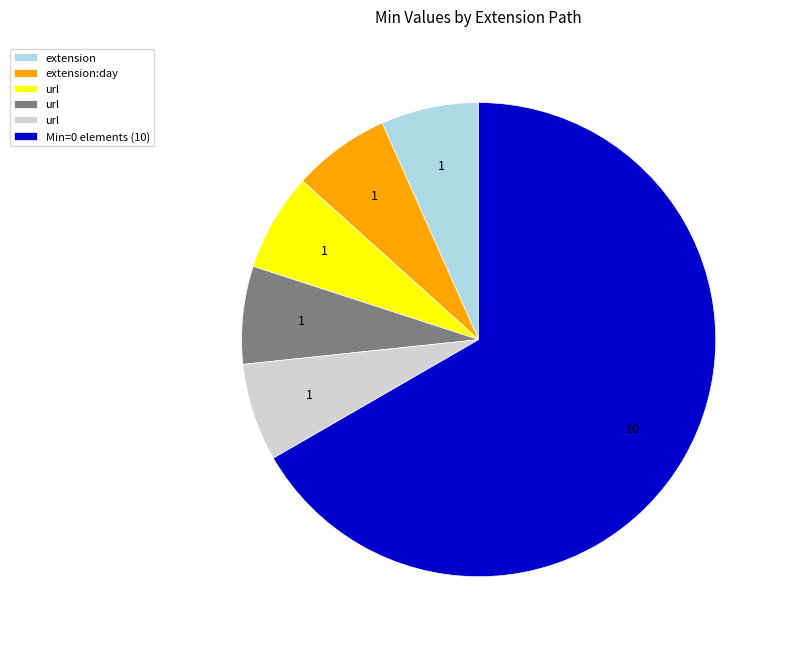

Is there a majority slice in this chart?

Yes